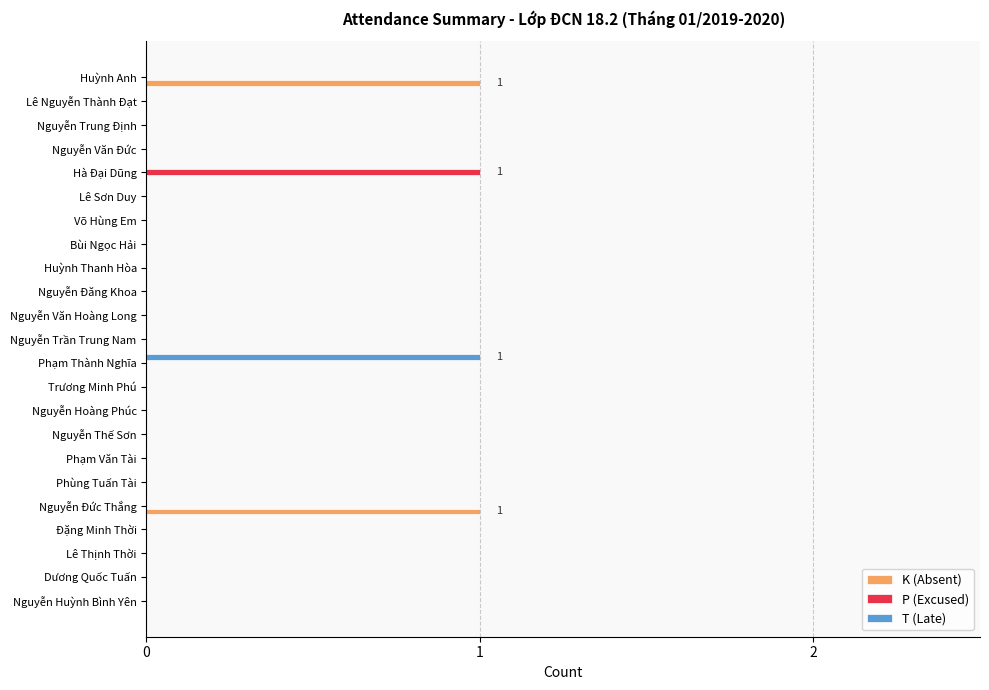

The T (Late) series shows 0 at Hà Đại Dũng. True or false?

True